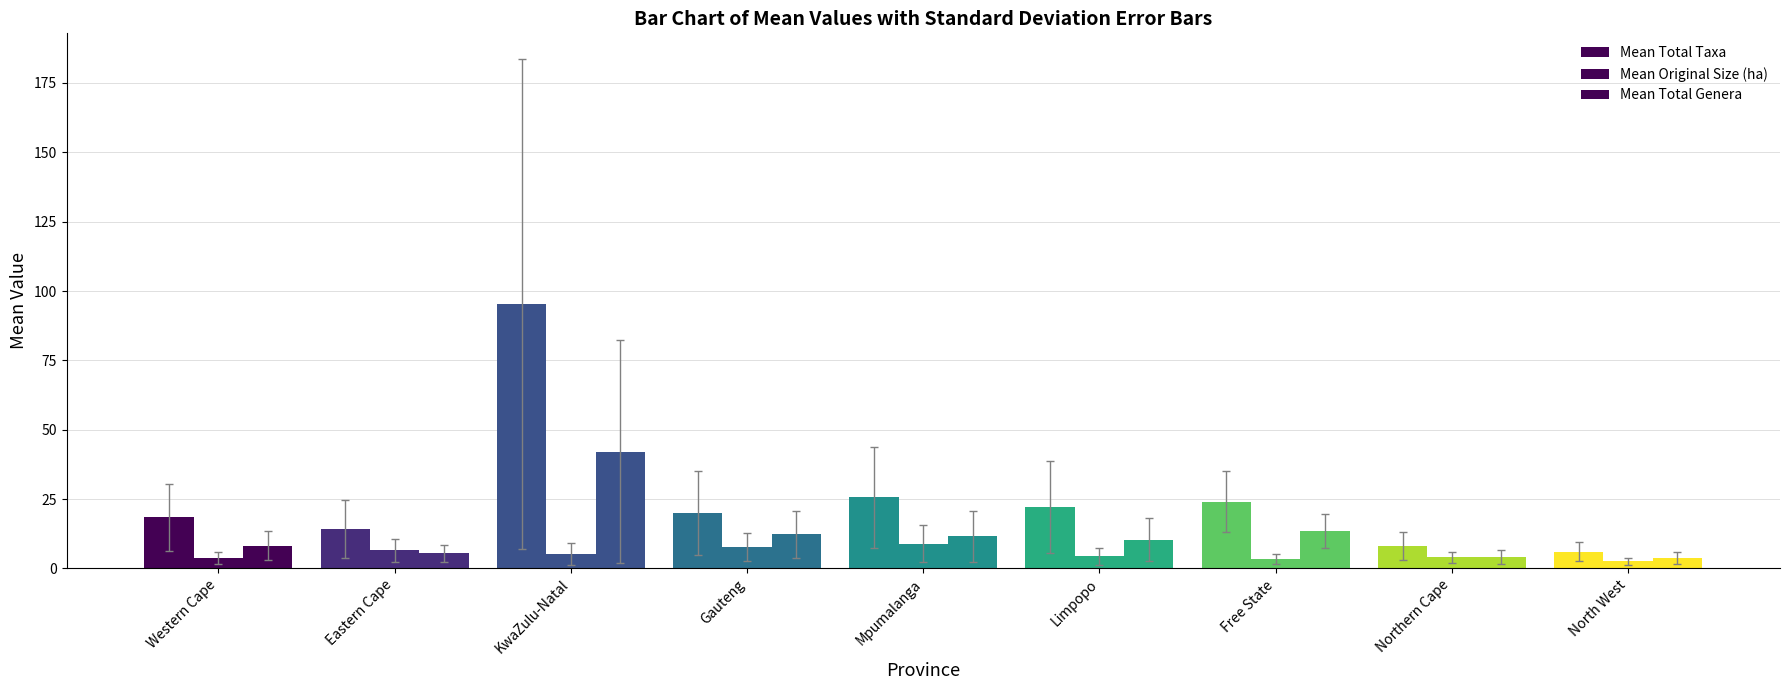

What is the average value of the Mean Original Size (ha) series?

5.1